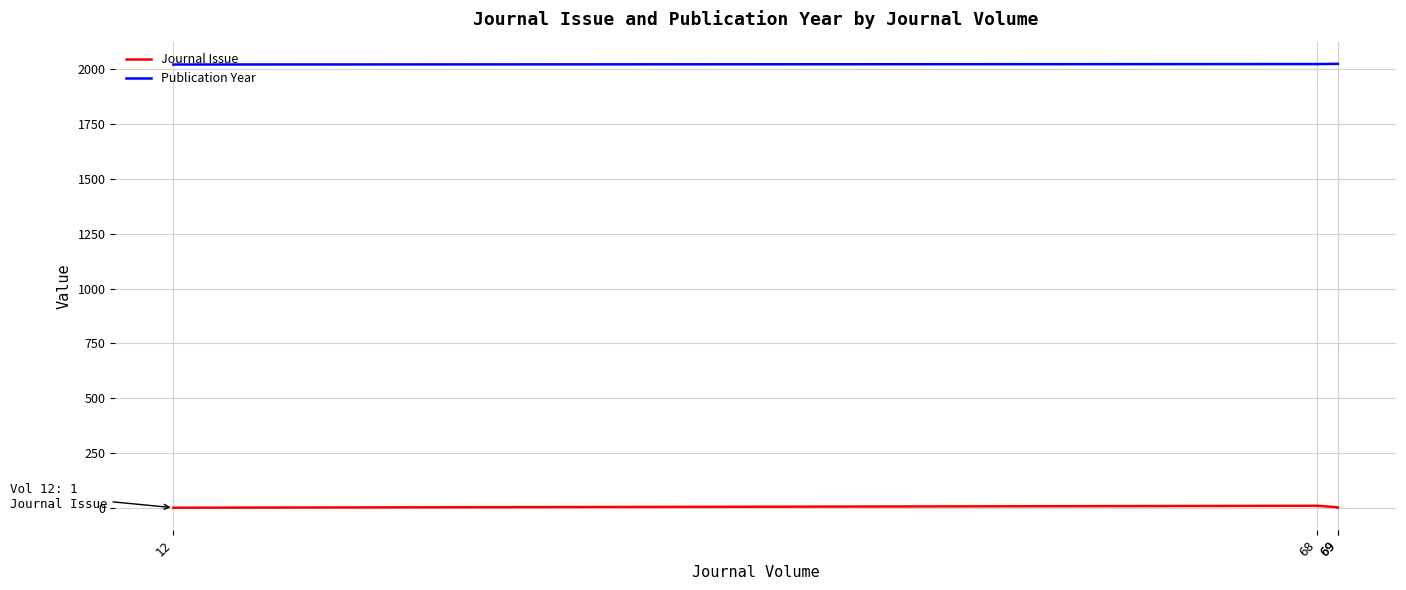

Is the value of Journal Issue at 68 greater than the value of Publication Year at 69?

No